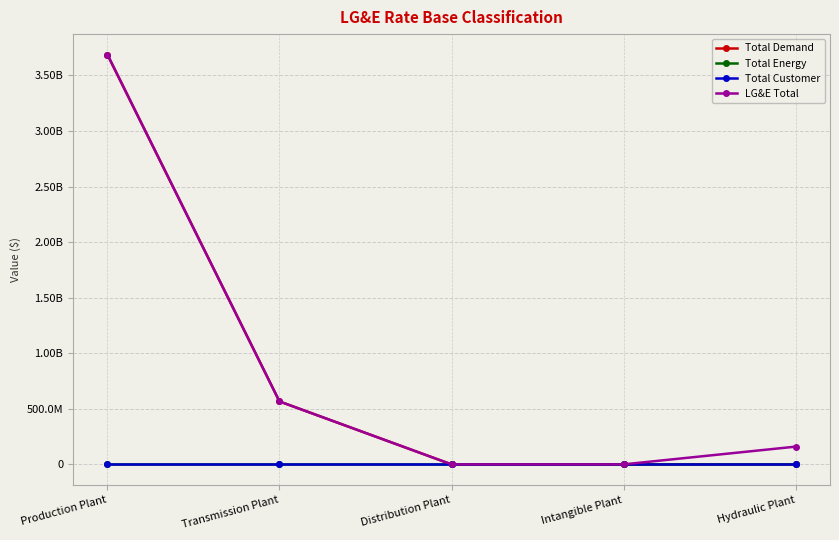

True or false: Total Customer and Total Demand cross at least once.

False